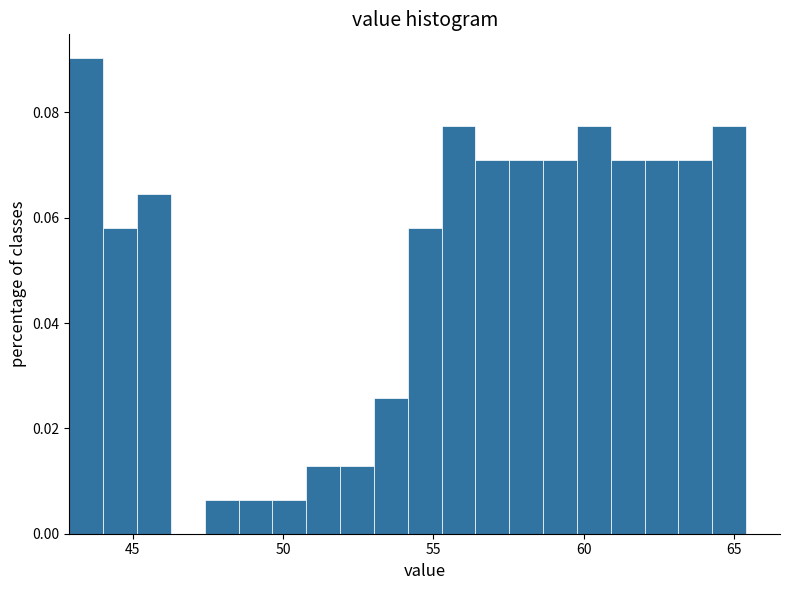

Around what value on the x-axis is the tallest bar? Give the approximate position of its centre, as read against the axis.

43.5